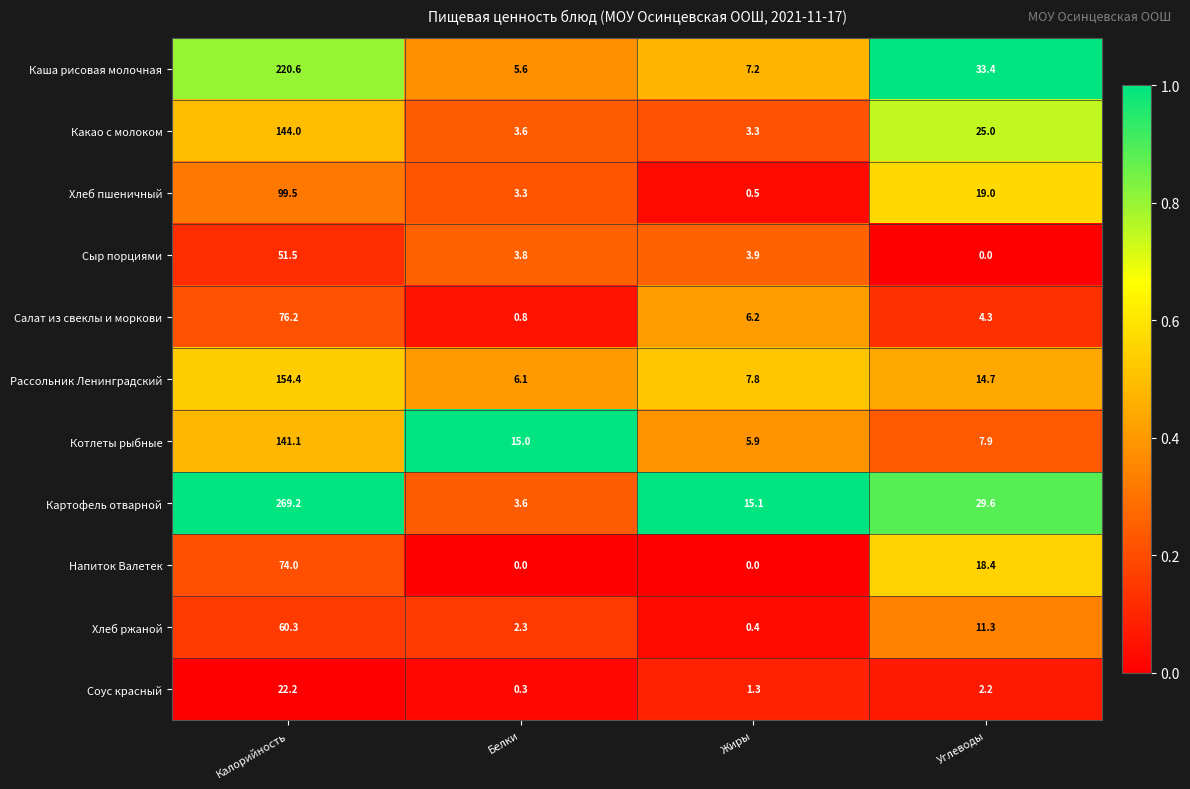

What is the sum of the Хлеб пшеничный values at Белки and Жиры?

3.8